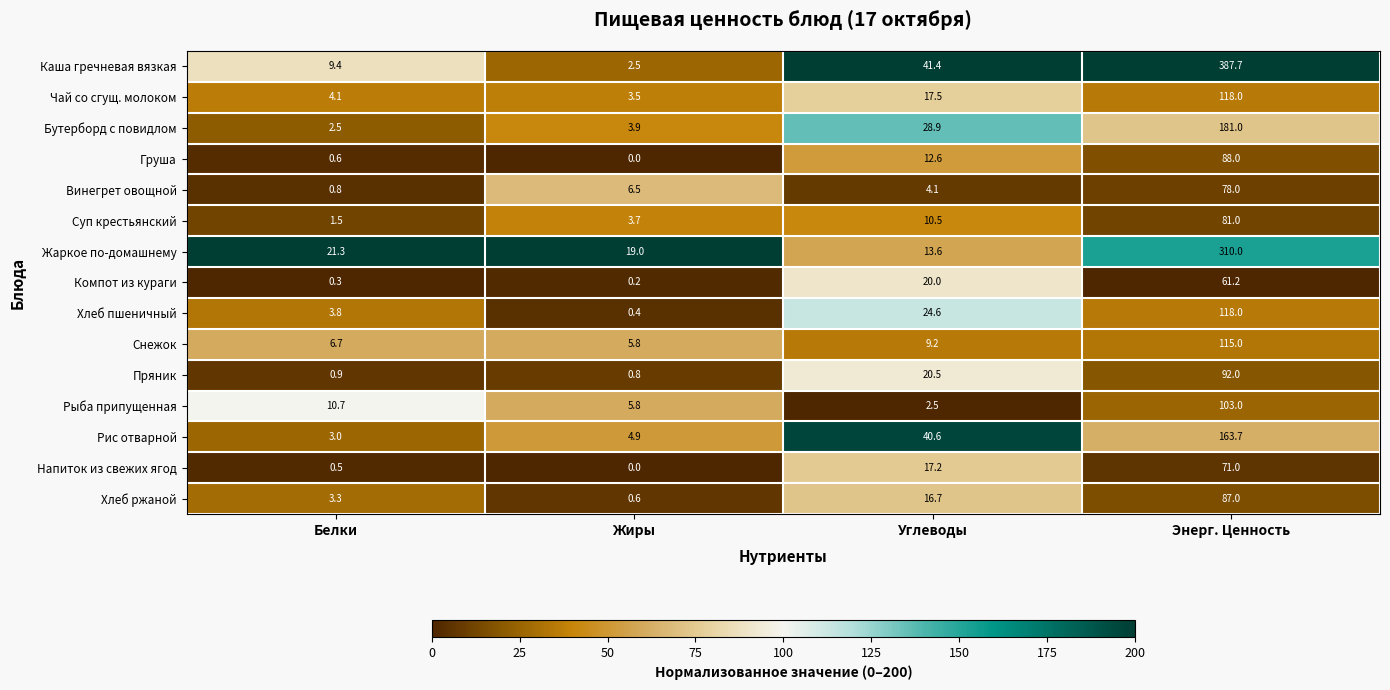

At which label does Хлеб ржаной first exceed 16?

Углеводы